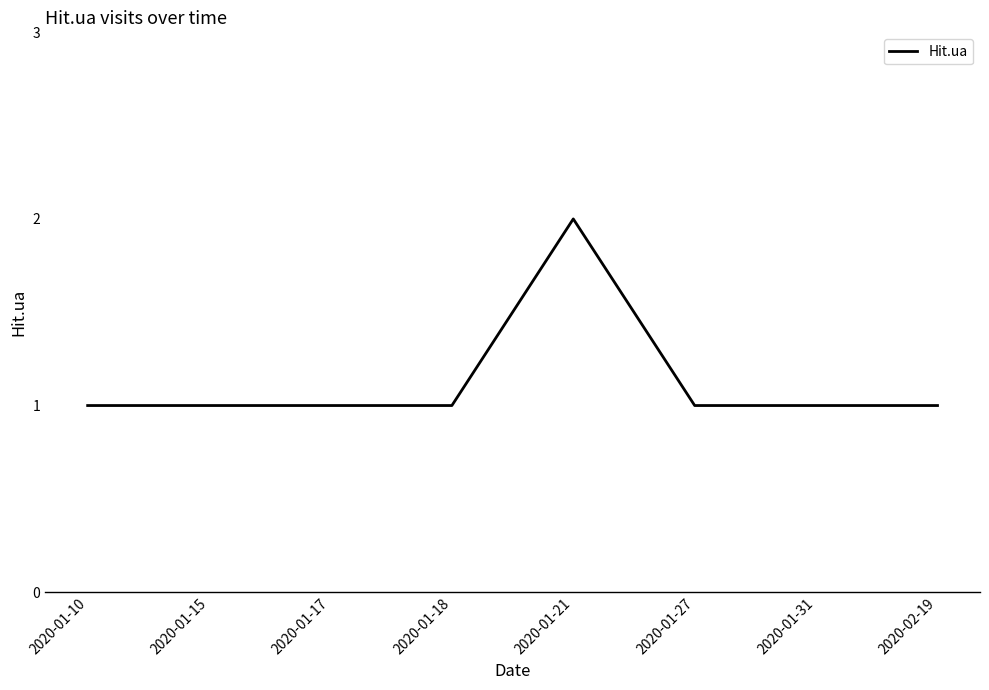

What is the sum of all values?

9